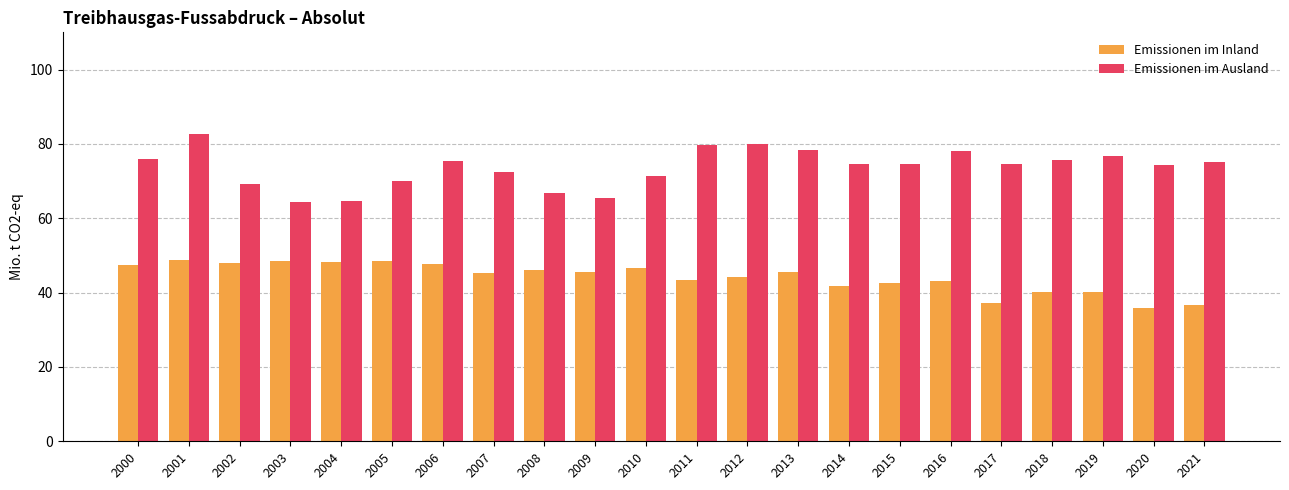

What is the difference between the second highest and second lowest values in the Emissionen im Inland series?

12.0